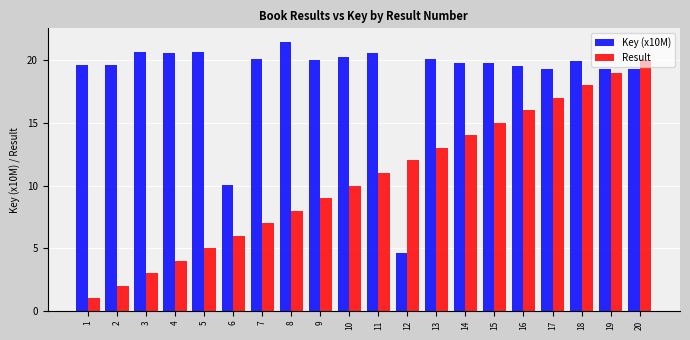

Rank the series by their maximum value, from highest to lowest.

Key (x10M), Result